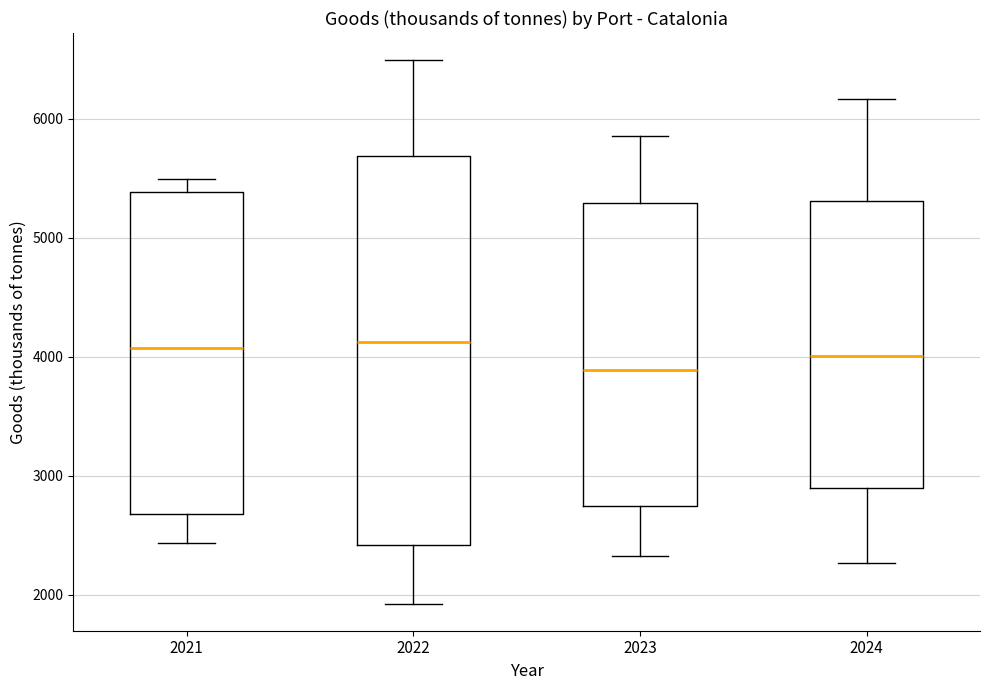

Reading left to right, read every box against the y-axis: the position of its median line, the range the box covers, and the ends of its whiskers. The values are not printed on the chart, so give them approximately, as read against the axis.

2021: median 4100, box 2700 to 5400, whiskers 2400 to 5500
2022: median 4100, box 2400 to 5700, whiskers 1900 to 6500
2023: median 3900, box 2700 to 5300, whiskers 2300 to 5900
2024: median 4000, box 2900 to 5300, whiskers 2300 to 6200